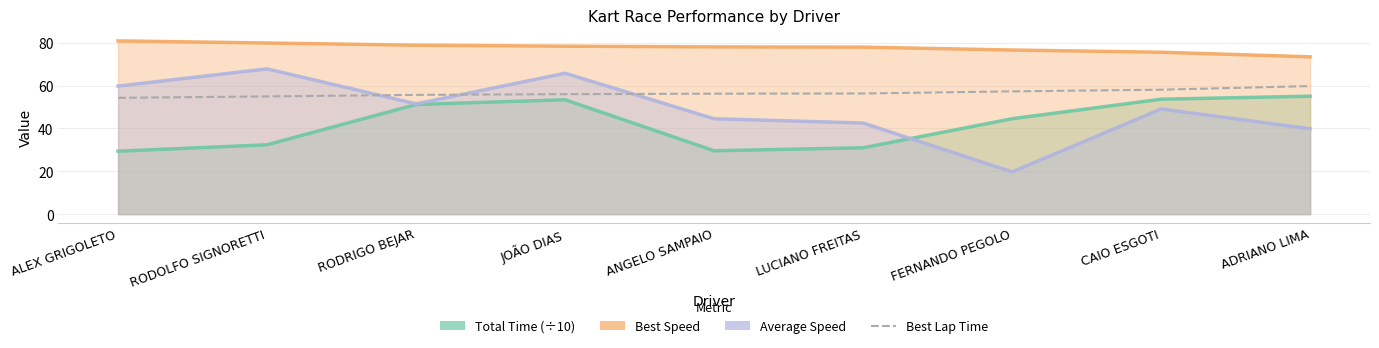

What position from the right is ADRIANO LIMA?

1